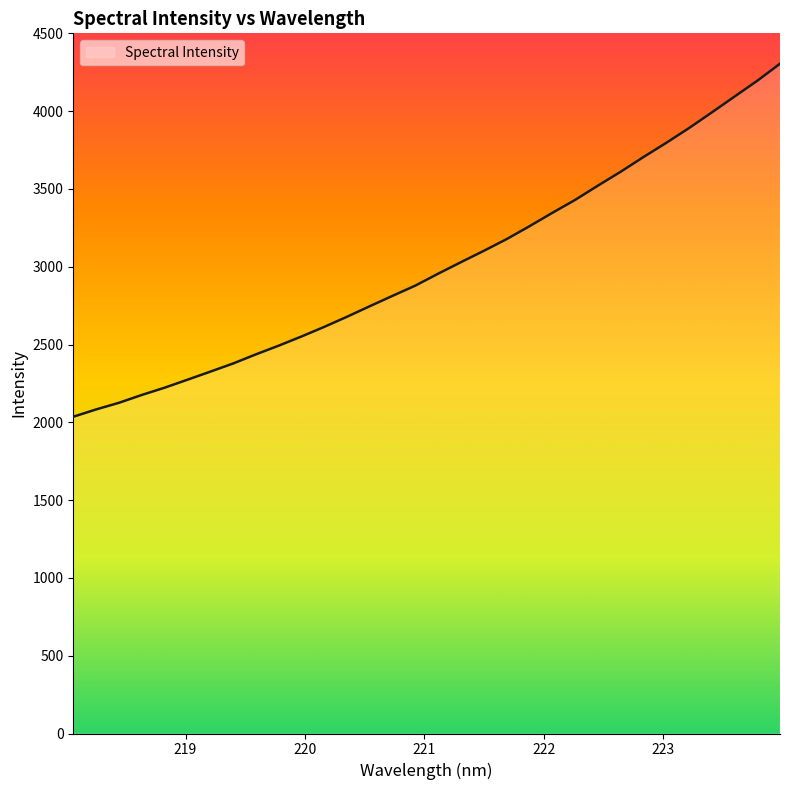

What is the average value?

3007.3